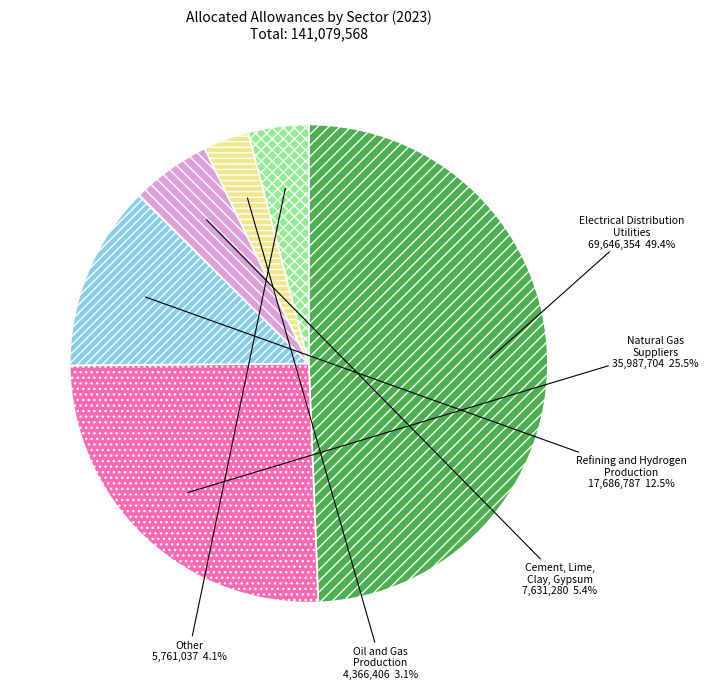

Is there a majority slice in this chart?

No